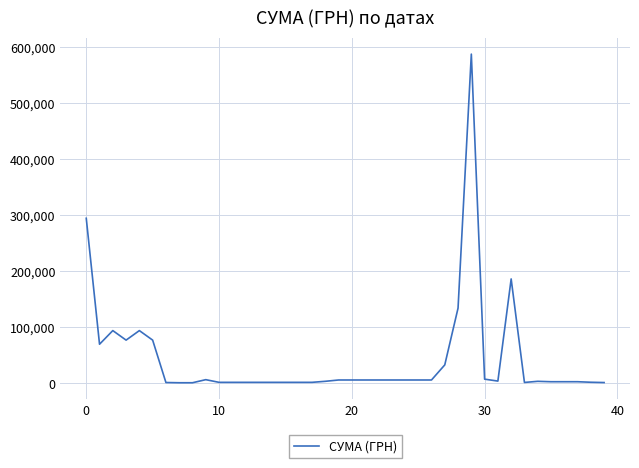

What is the maximum value shown in the chart?

587884.5